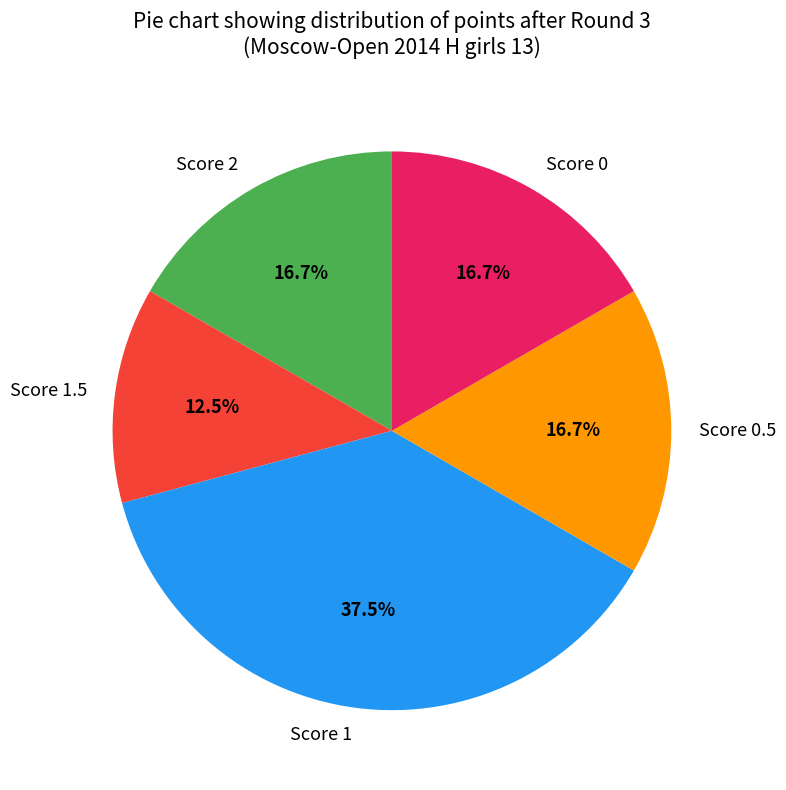

What is the largest slice in the pie chart?

Score 1